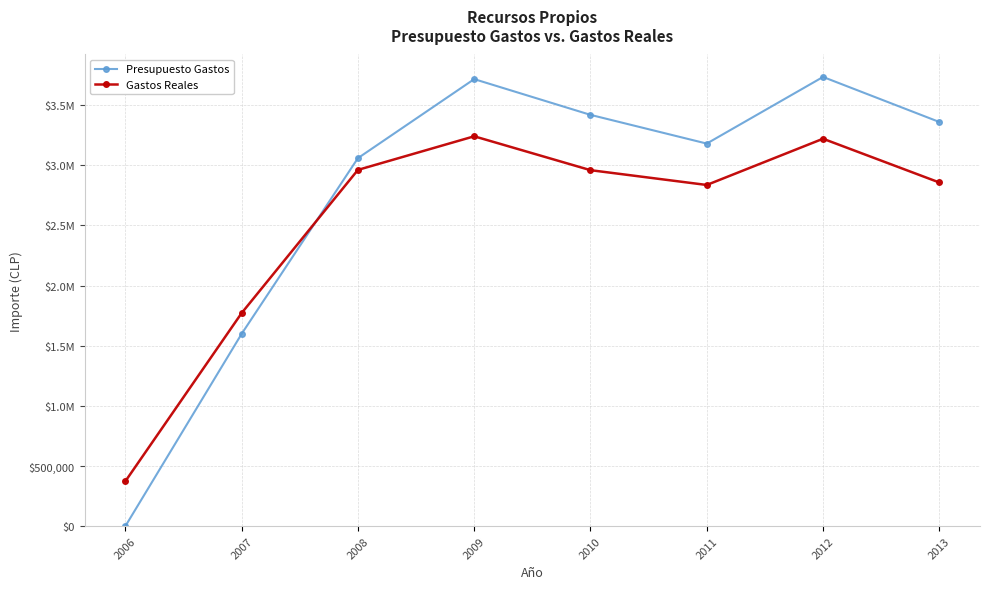

Where is Gastos Reales nearest to the value 1806851?

2007